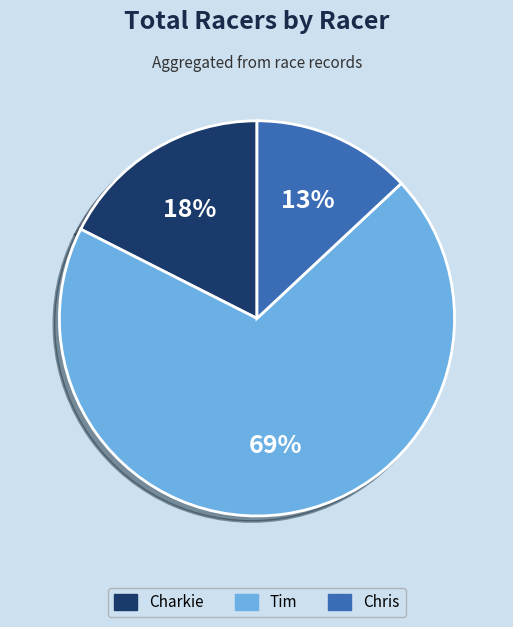

To the nearest percent, what is the average slice percentage?

33%